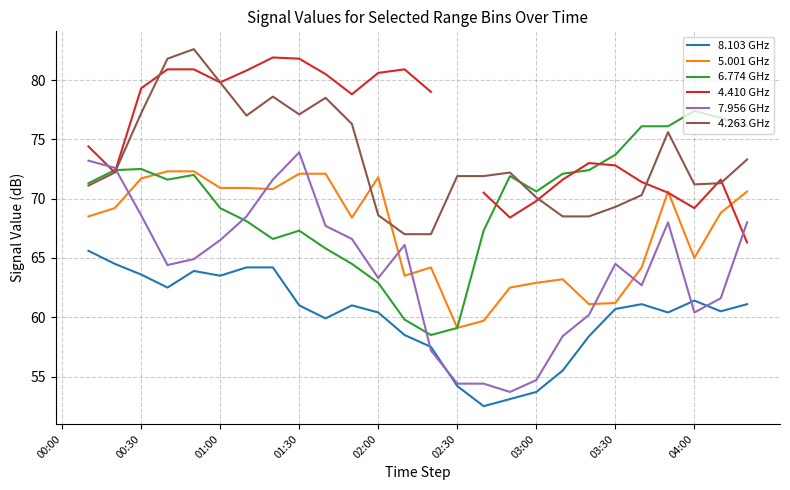

How many series are shown in this chart?

6